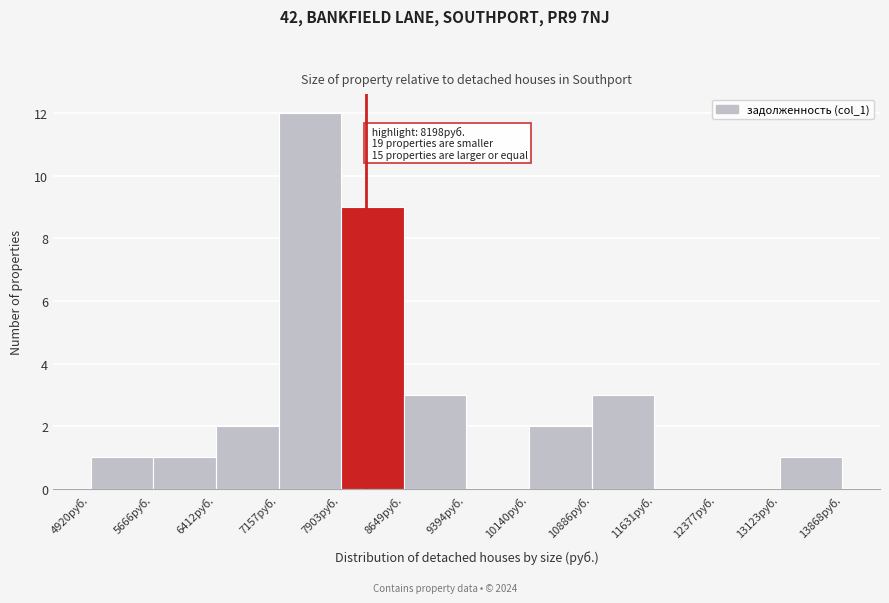

Over which range of the x-axis is the bar tallest?

7200 to 7900